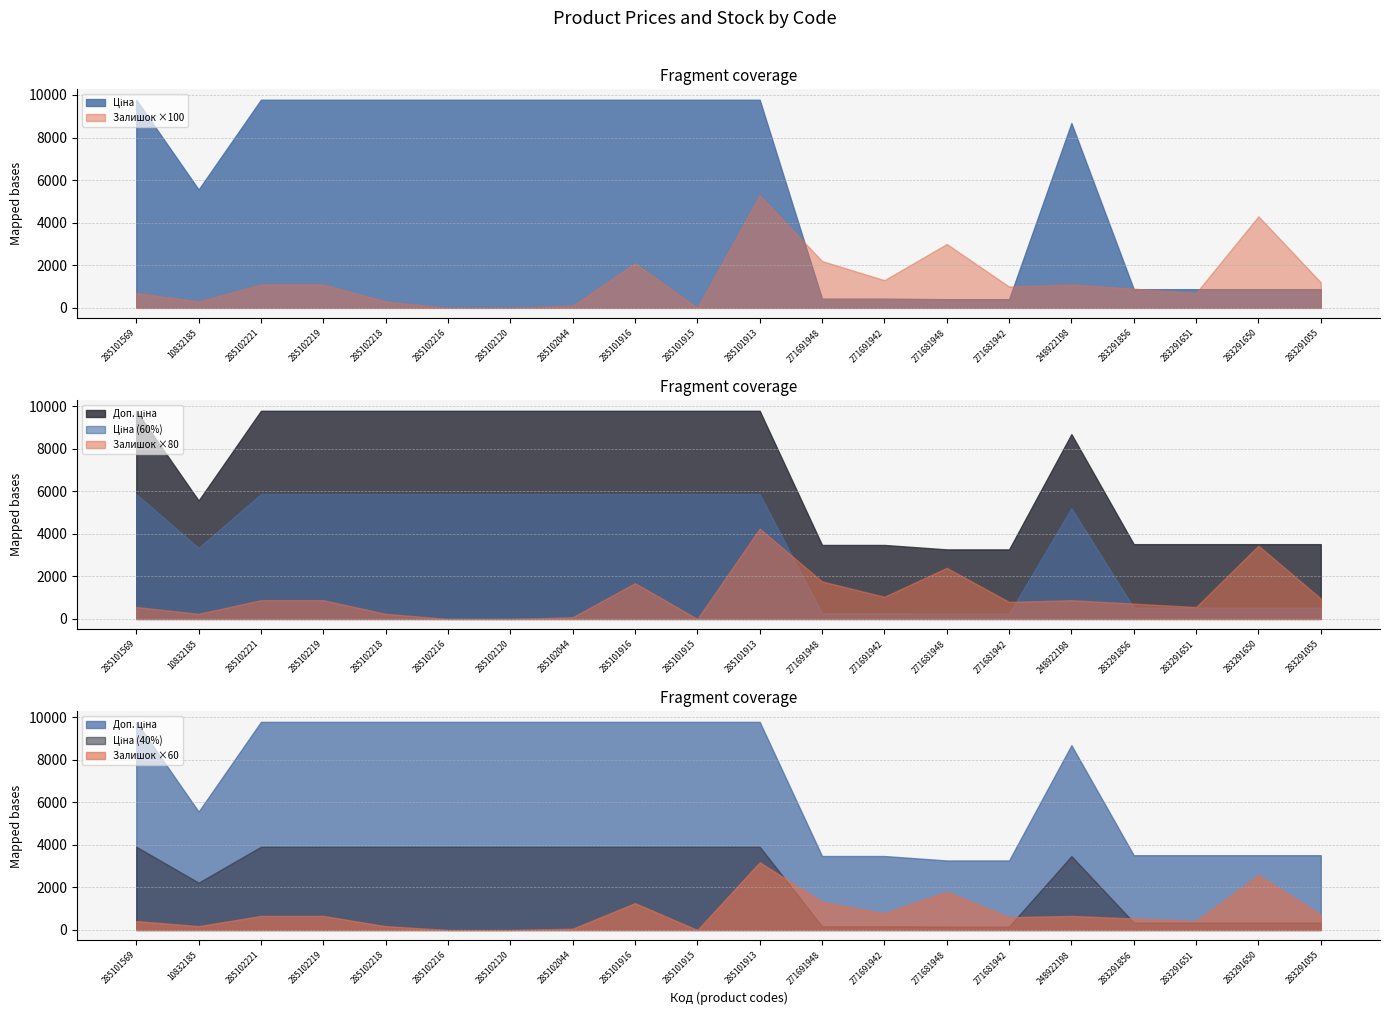

Reading left to right, transcribe all the data shown in this chart.

Ціна: 9775.5	5560.3	9775.5	9775.5	9775.5	9775.5	9775.5	9775.5	9775.5	9775.5	9775.5	434.3	434.3	408.2	408.2	8679.5	878.0	878.0	878.0	878.0
Доп. ціна: 9775.5	5560.3	9775.5	9775.5	9775.5	9775.5	9775.5	9775.5	9775.5	9775.5	9775.5	3474.1	3474.1	3265.8	3265.8	8679.5	3511.9	3511.9	3511.9	3511.9
Залишок: 7.0	3.0	11.0	11.0	3.0	0.0	0.0	1.0	21.0	0.0	53.0	22.0	13.0	30.0	10.0	11.0	9.0	7.0	43.0	12.0